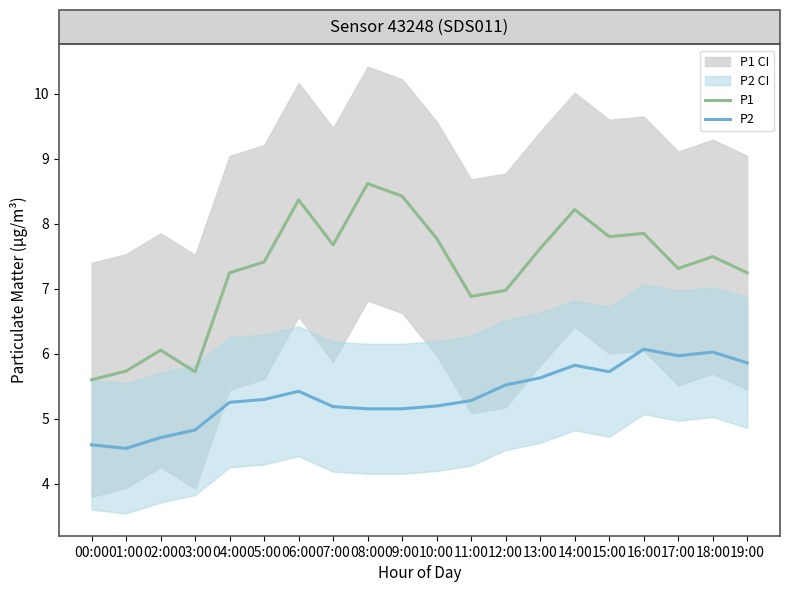

How many lines are shown in the chart?

2